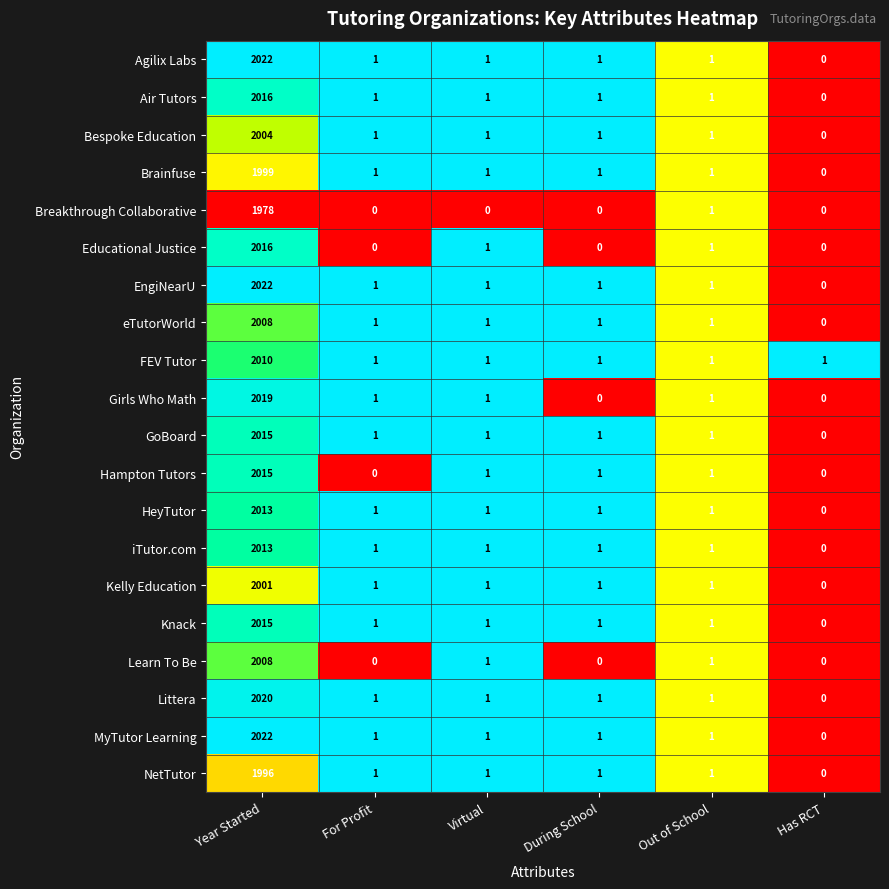

At which category is the sum across all series the highest?

Year Started